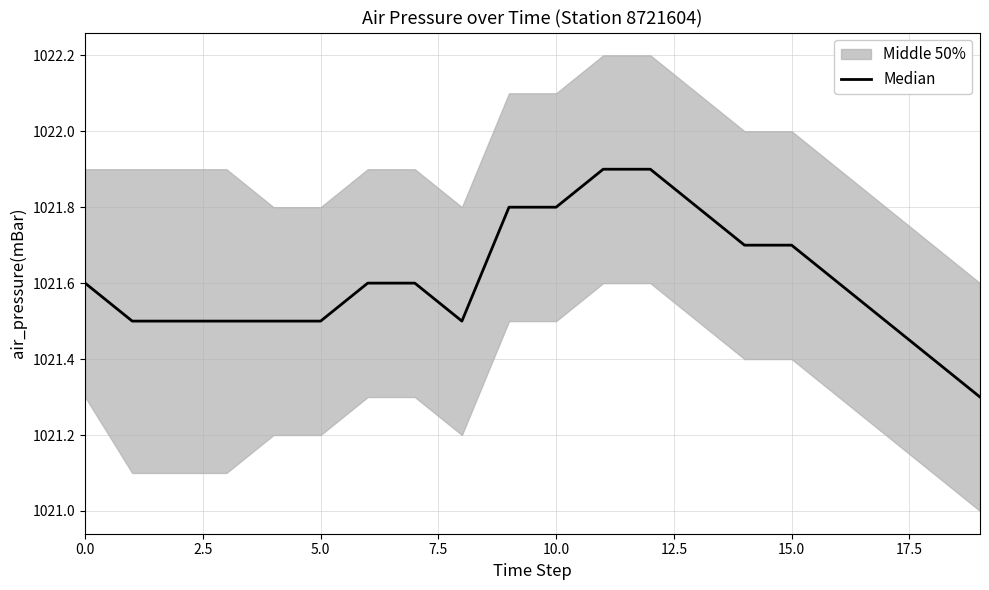

What value does the data have at 16?

1021.6